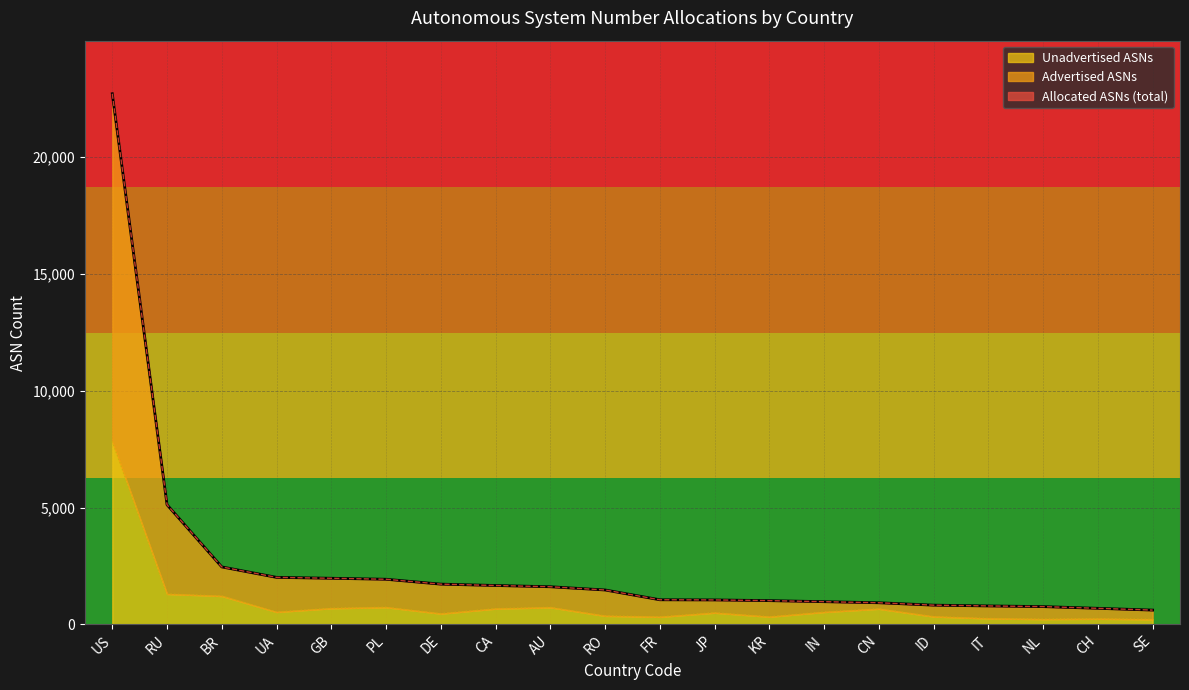

What is the sum of all Unadvertised ASNs values?

18129